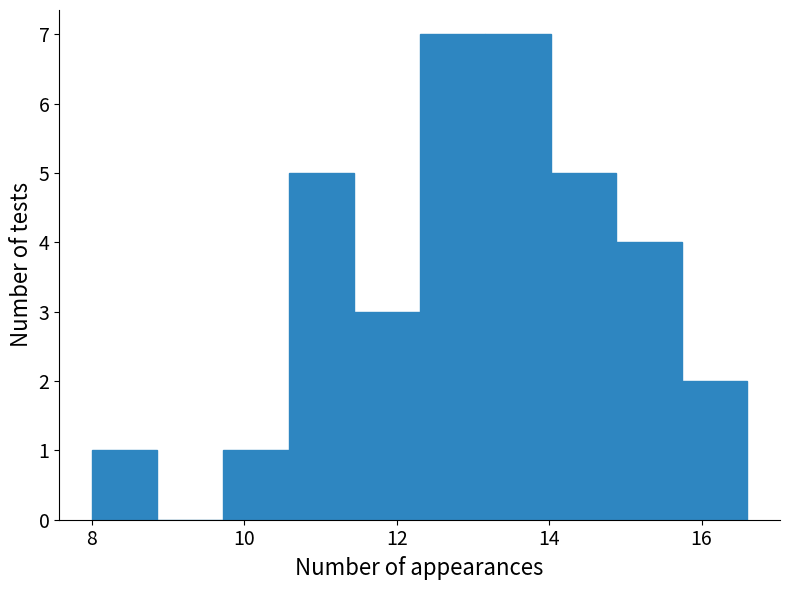

Reading left to right, transcribe this chart: for each bar, give the range it covers on the x-axis and its height. Neither the bar edges nor the heights are printed on the chart, so give them approximately, as read against the axes.

8.00 to 8.86: 1
8.86 to 9.72: 0
9.72 to 10.58: 1
10.58 to 11.44: 5
11.44 to 12.30: 3
12.30 to 13.16: 7
13.16 to 14.02: 7
14.02 to 14.88: 5
14.88 to 15.74: 4
15.74 to 16.60: 2